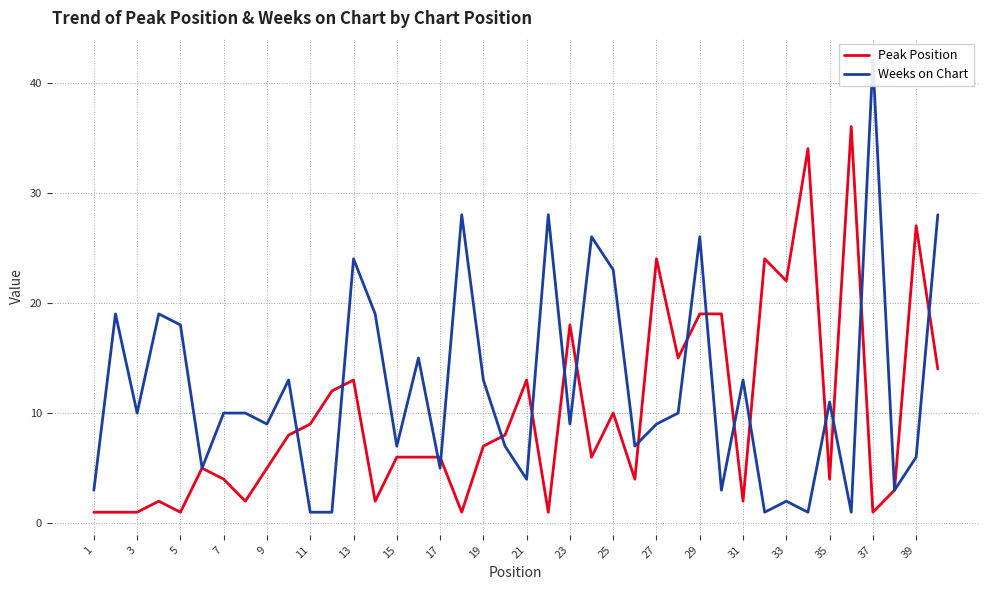

Rank the series at 29 from lowest to highest value.

Peak Position, Weeks on Chart